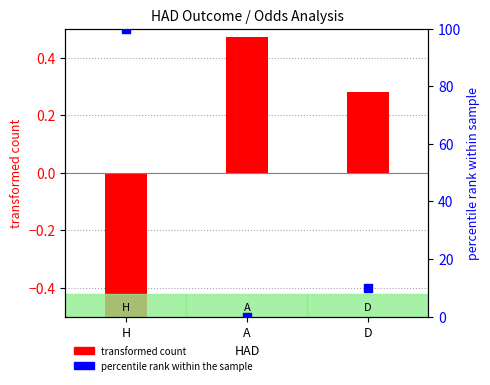

What is the change in value from H to D?

-90.2